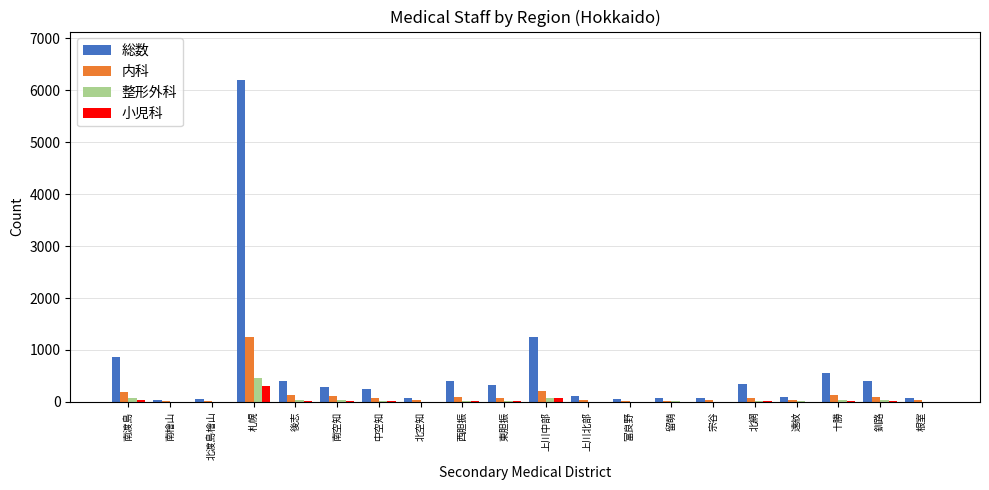

At which label is 内科 closest to 635?

上川中部